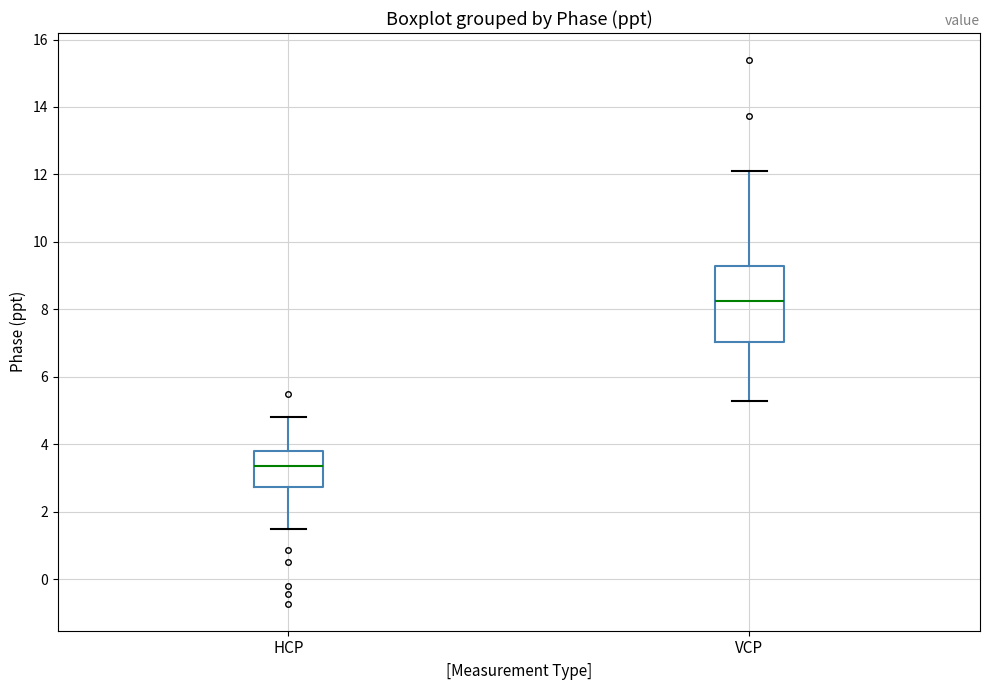

Which box is the tallest, from its lower edge to its upper edge?

VCP